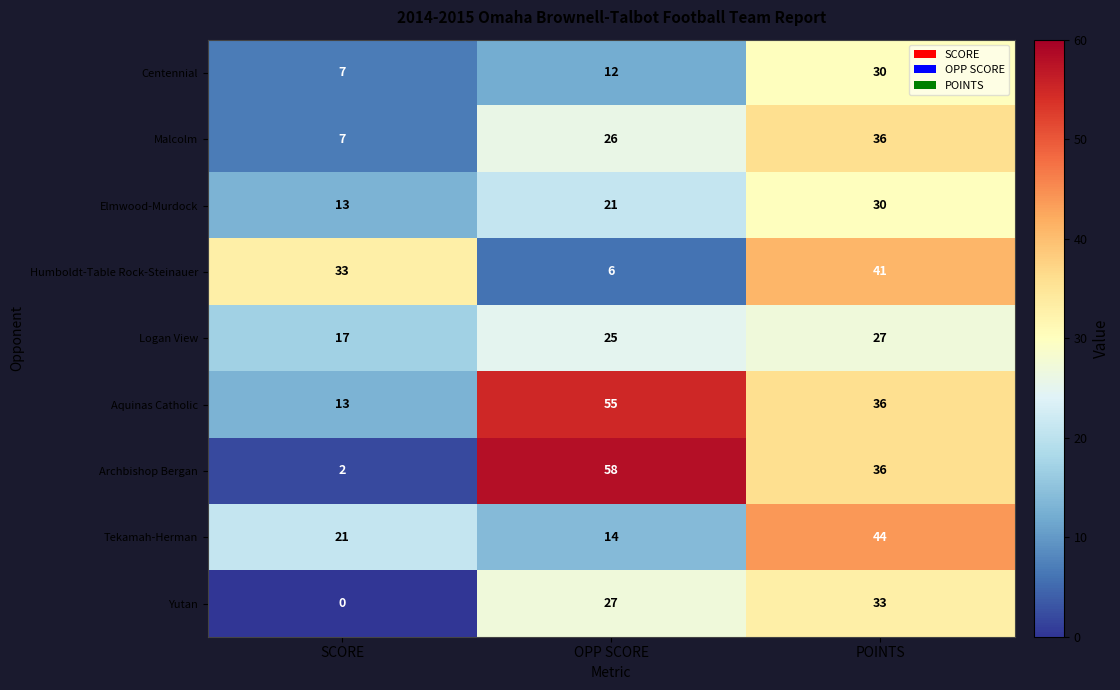

How many Logan View values are between 17 and 27?

3